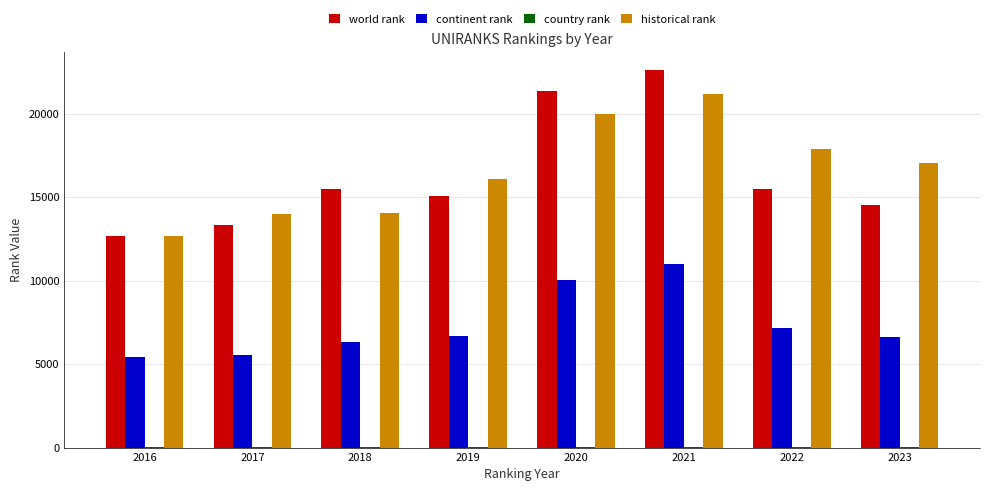

How many groups of bars are there?

8